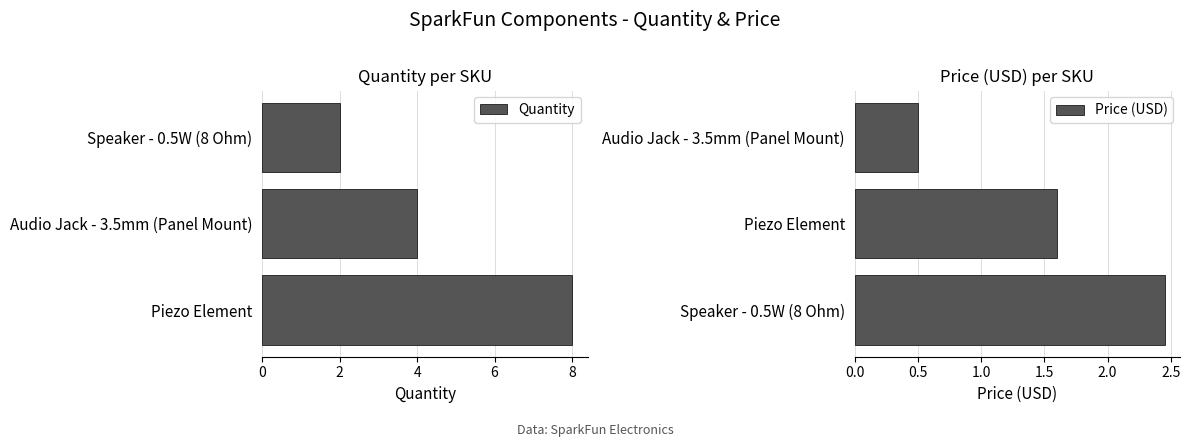

Reading left to right, what are all the values shown in this chart?

Quantity: 8.0	4.0	2.0
Price (USD): 2.5	1.6	0.5